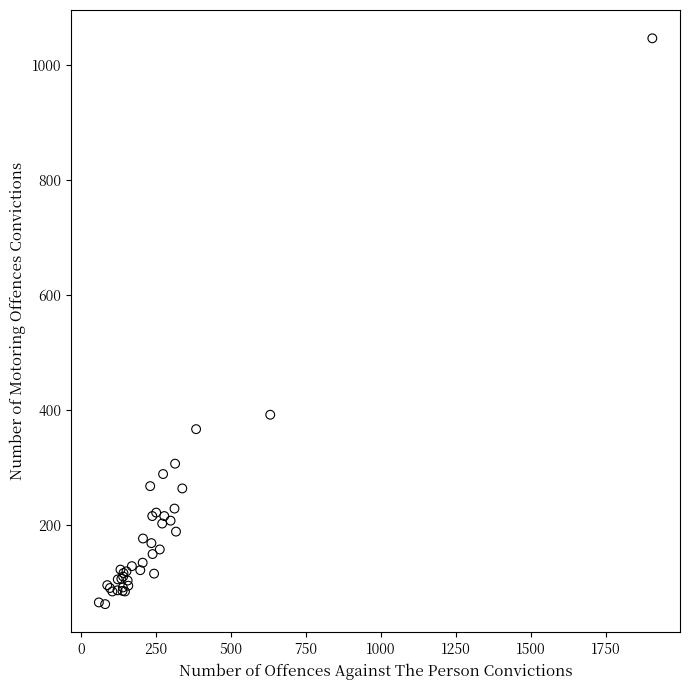

What Y value in the scatter plot is closest to 554?

392